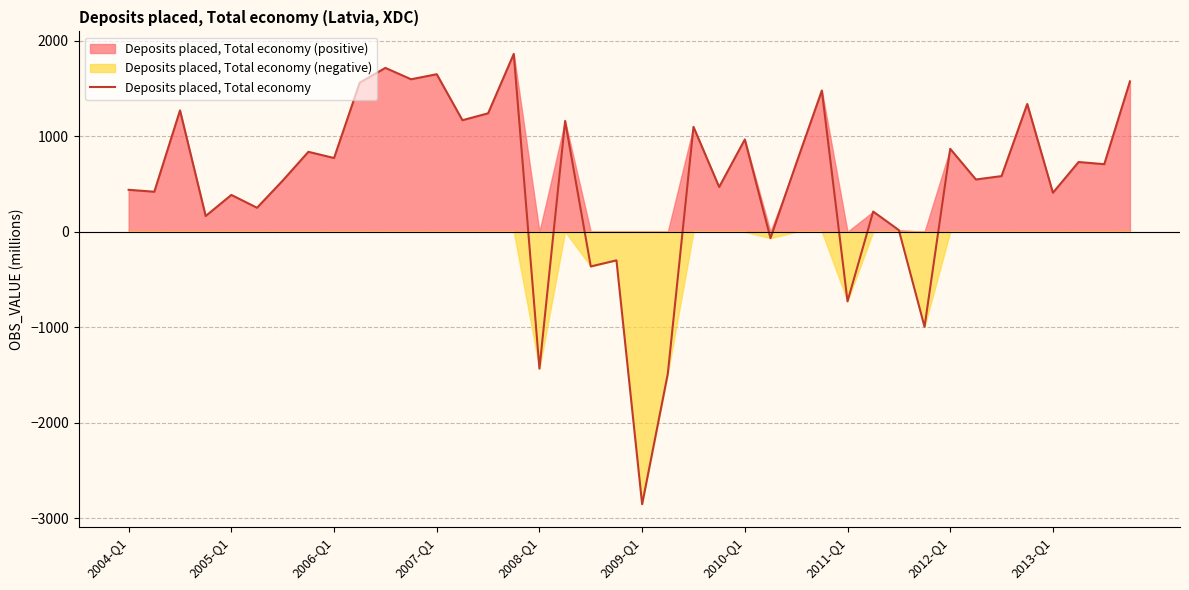

Does the chart display data point markers on the line(s)?

No